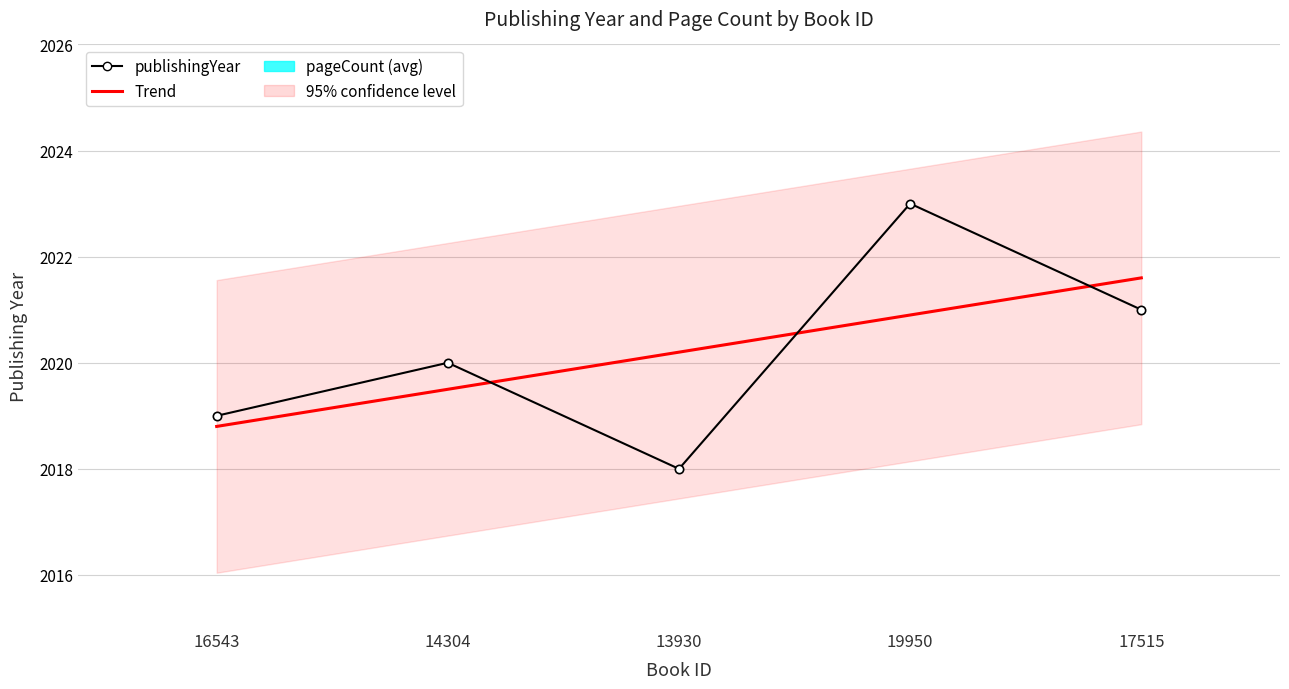

How many series are shown in this chart?

1